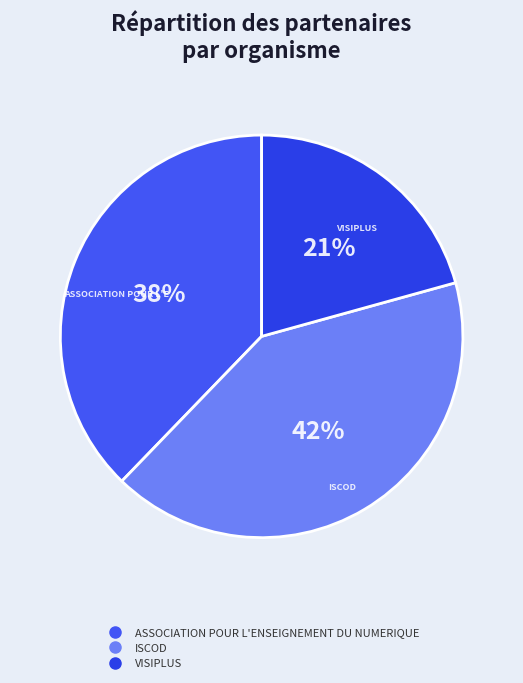

To the nearest percent, what portion does VISIPLUS represent?

21%